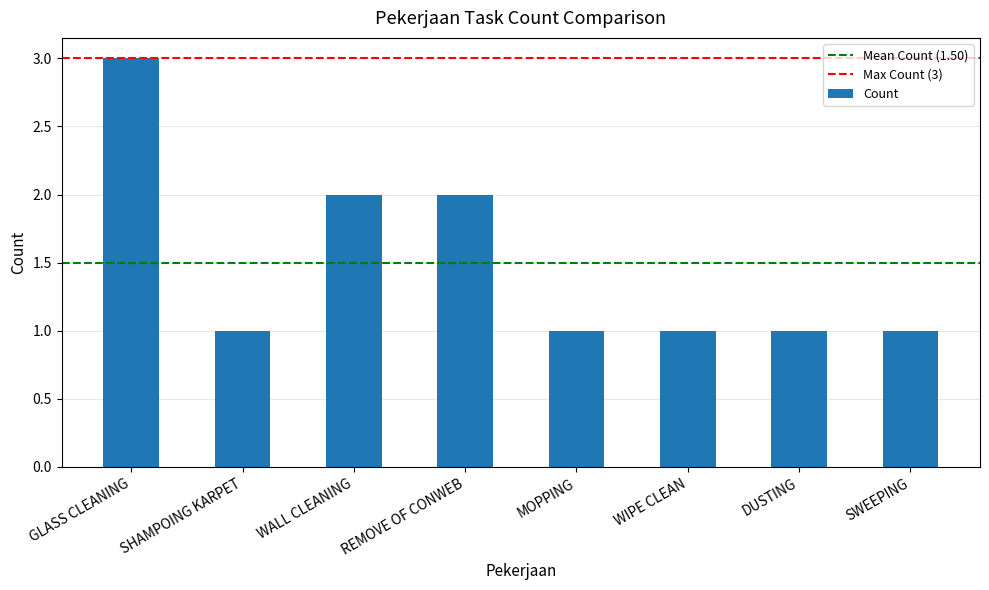

Approximately how many times larger is the value at SWEEPING compared to REMOVE OF CONWEB?

0.5